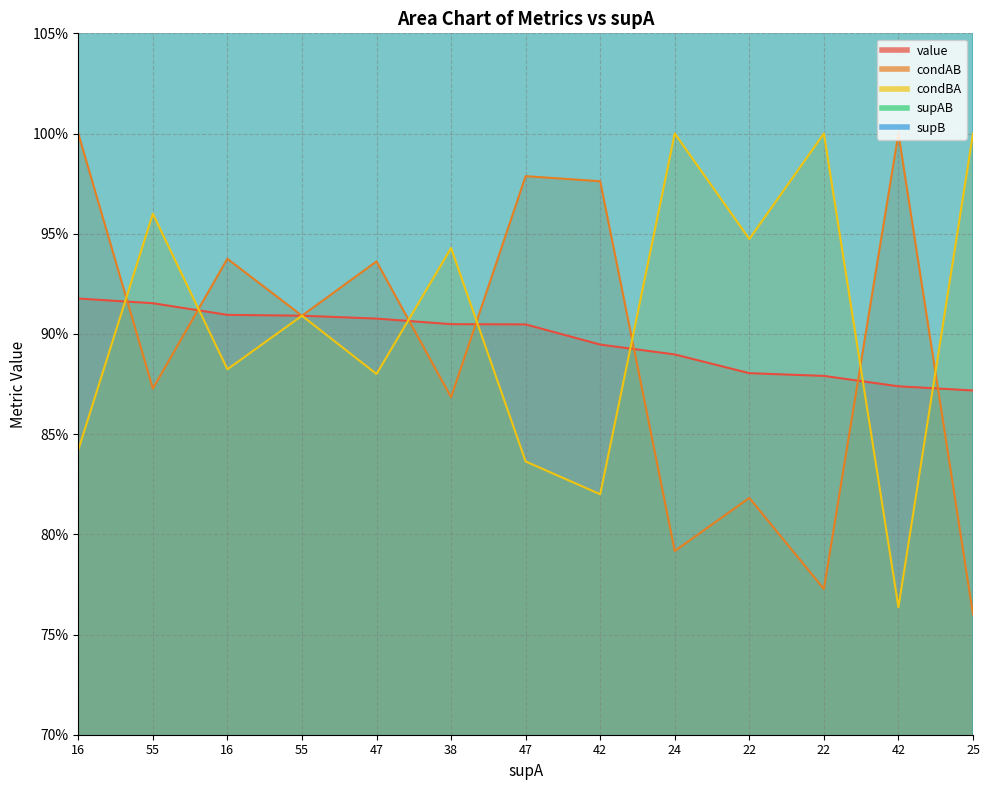

How many series are shown in this chart?

5